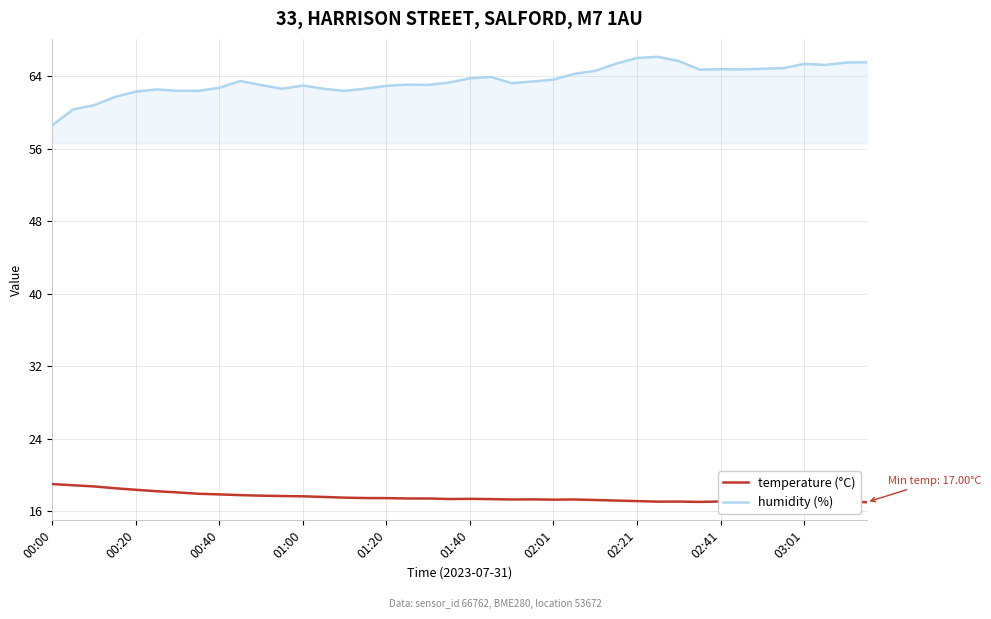

True or false: temperature (°C) and humidity (%) intersect in this chart.

False